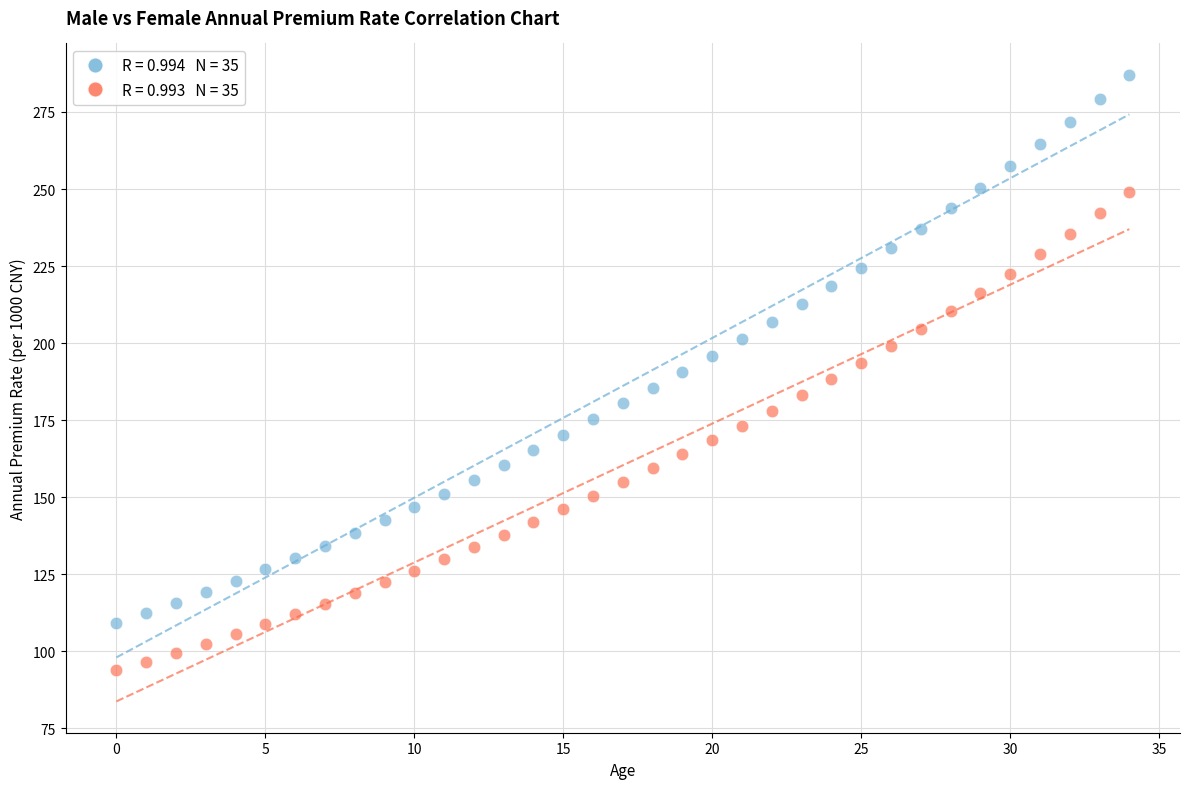

Across all data points, what is the range of Y values (max minus min)?

193.3